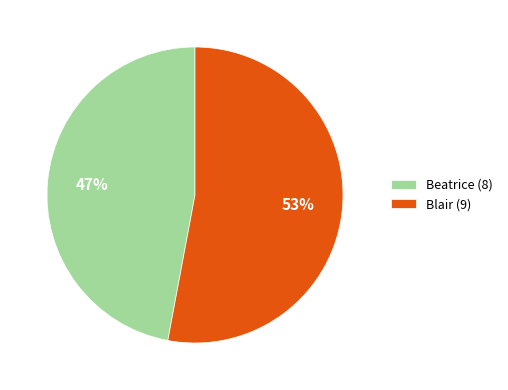

Is there a majority slice in this chart?

Yes